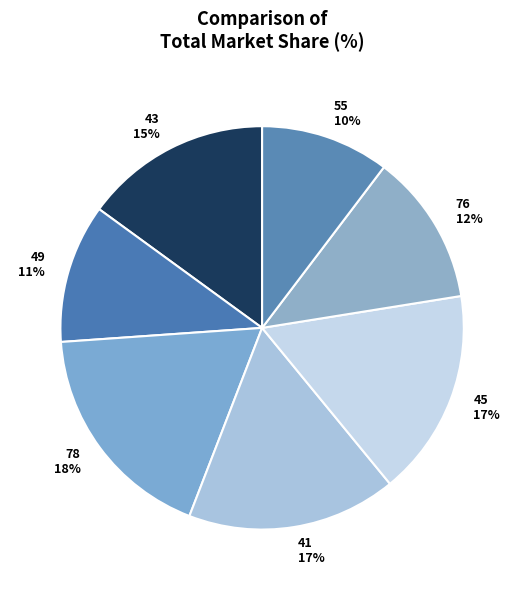

Which category has the smallest portion of the pie?

55